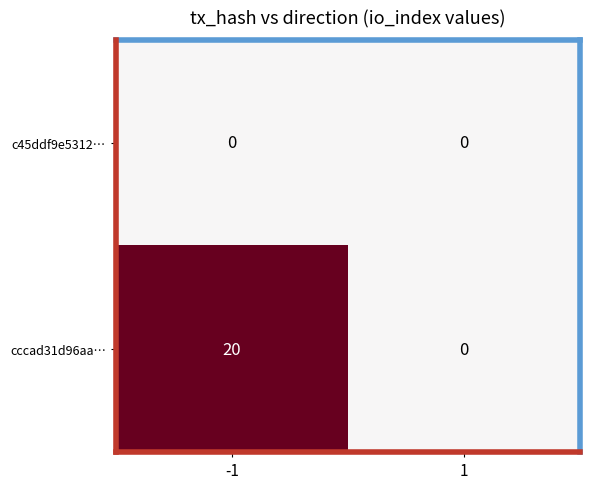

Count the number of data series in this chart.

2